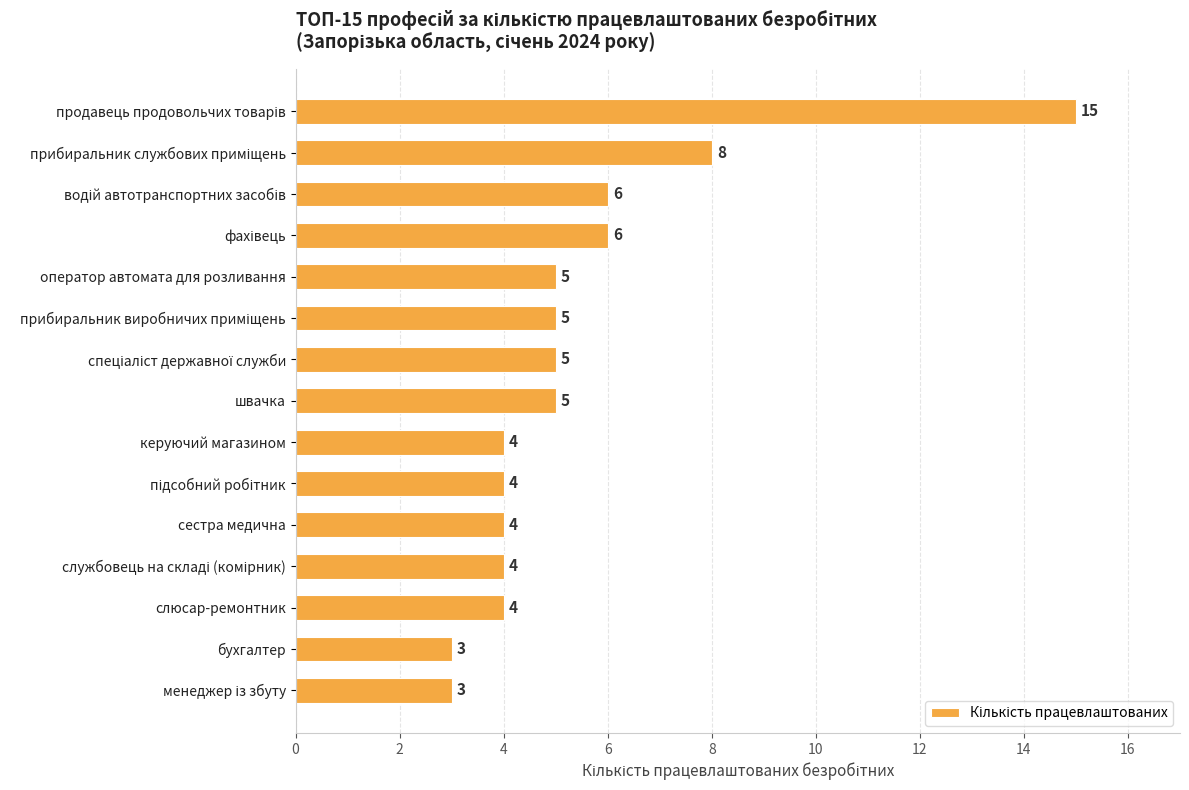

What is the average value?

5